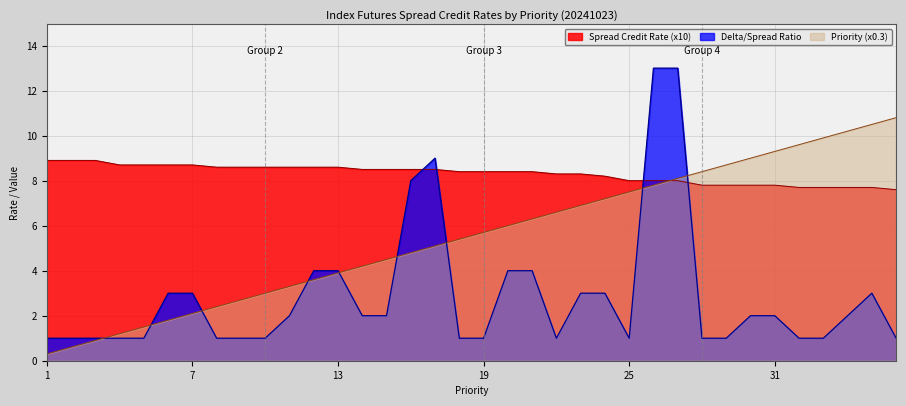

What is the lowest value of the Spread Credit Rate series?

7.6